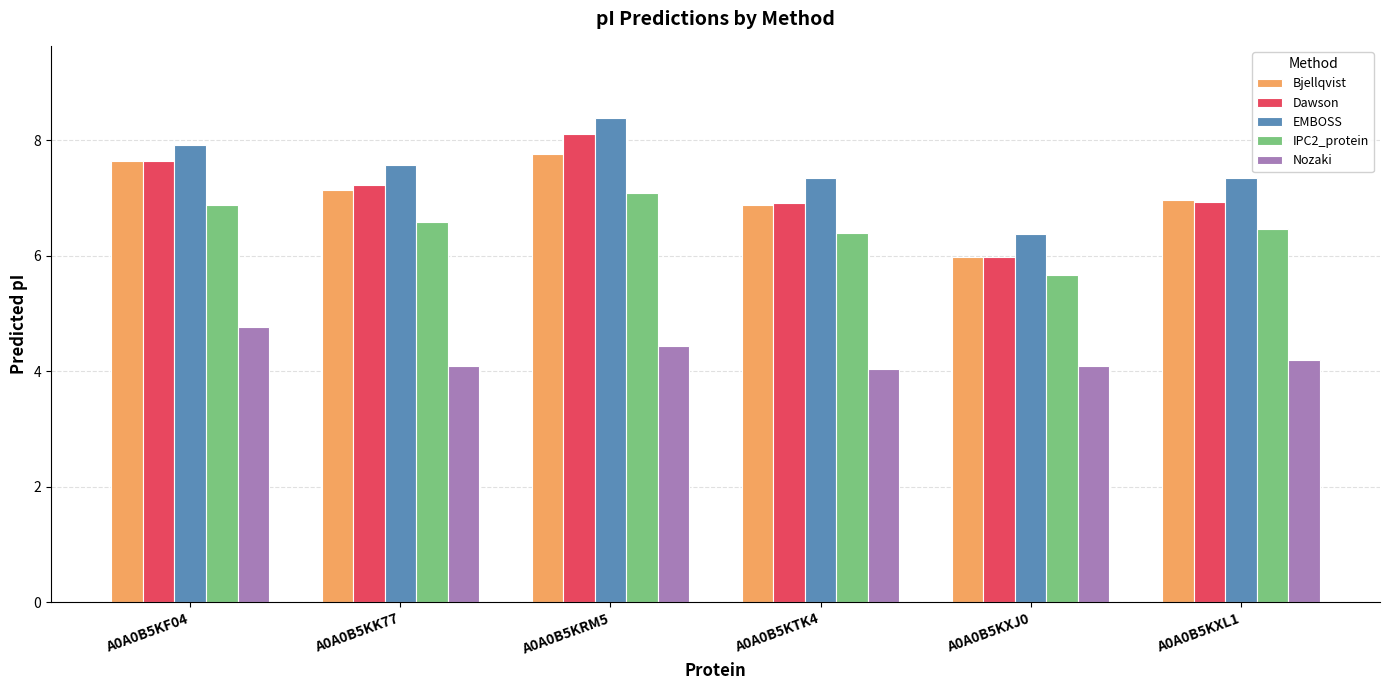

Does the chart contain stacked bars?

No